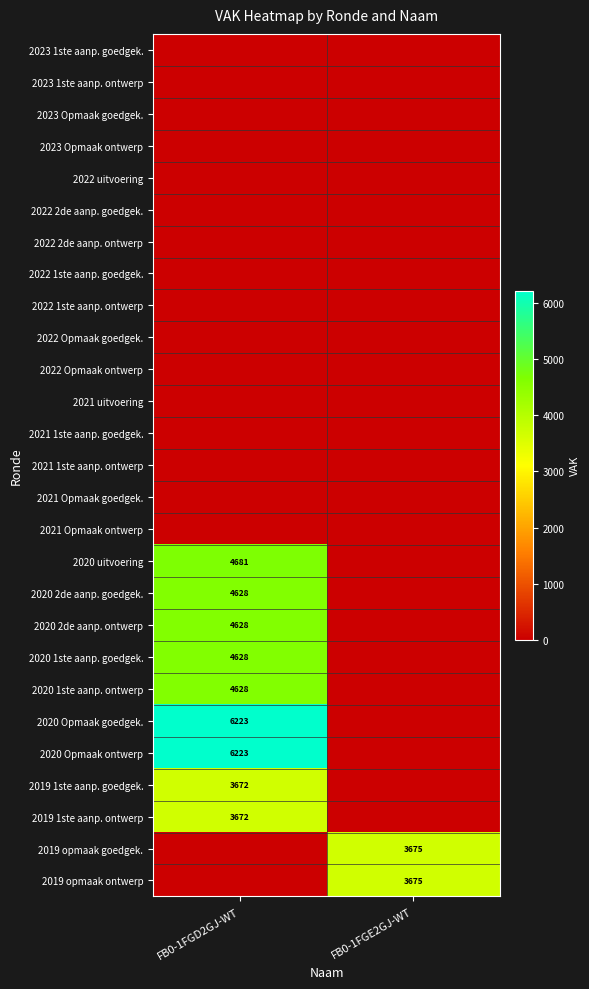

What is the spread (max minus min) of values at FB0-1FGE2GJ-WT?

3675